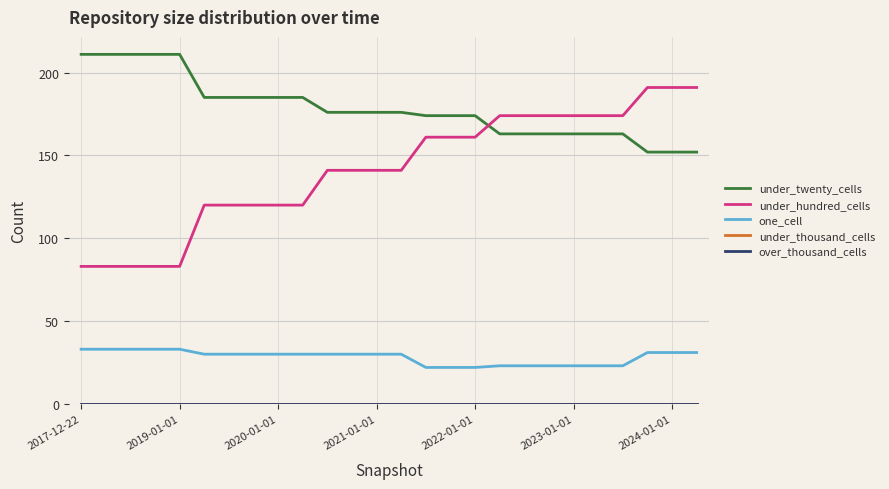

Does the chart have visible grid lines?

Yes